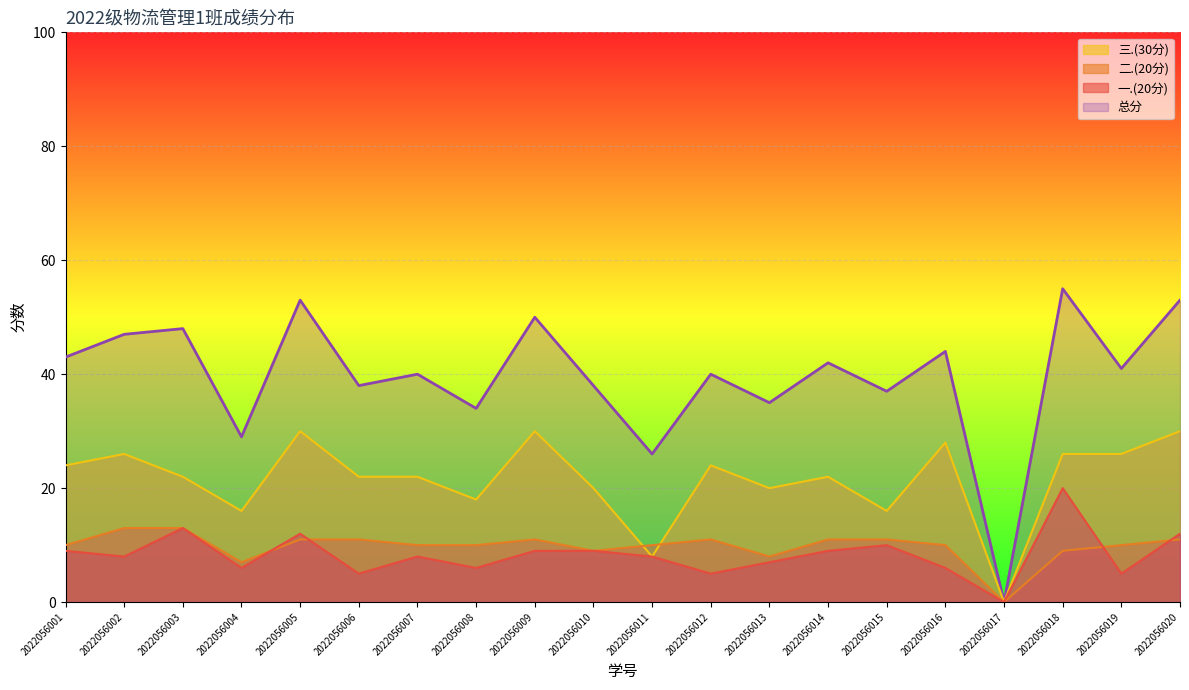

Which series has the largest total across all categories?

总分_line